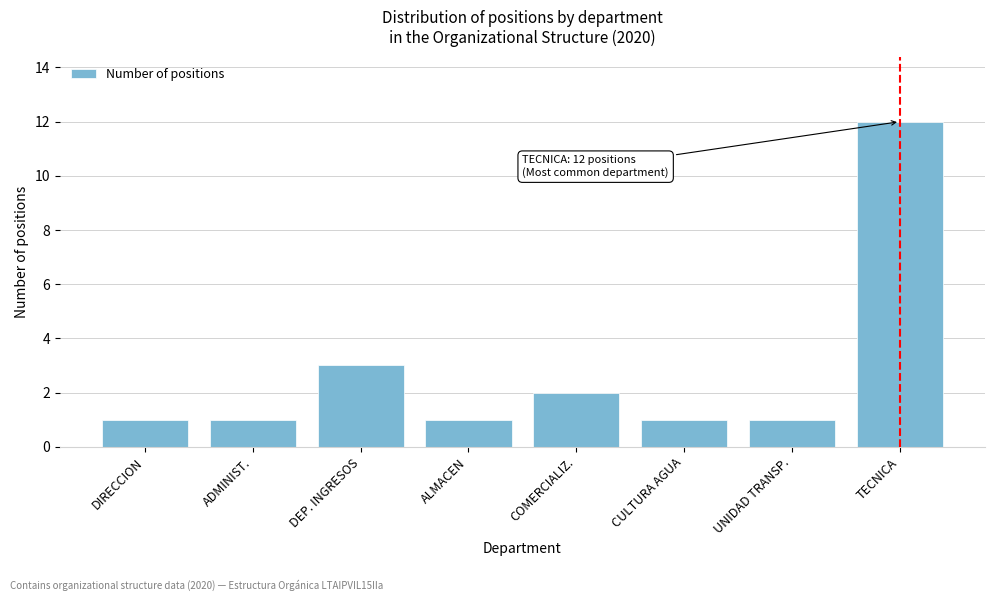

Reading left to right, transcribe all the data shown in this chart.

DIRECCION=1	ADMINIST.=1	DEP. INGRESOS=3	ALMACEN=1	COMERCIALIZ.=2	CULTURA AGUA=1	UNIDAD TRANSP.=1	TECNICA=12